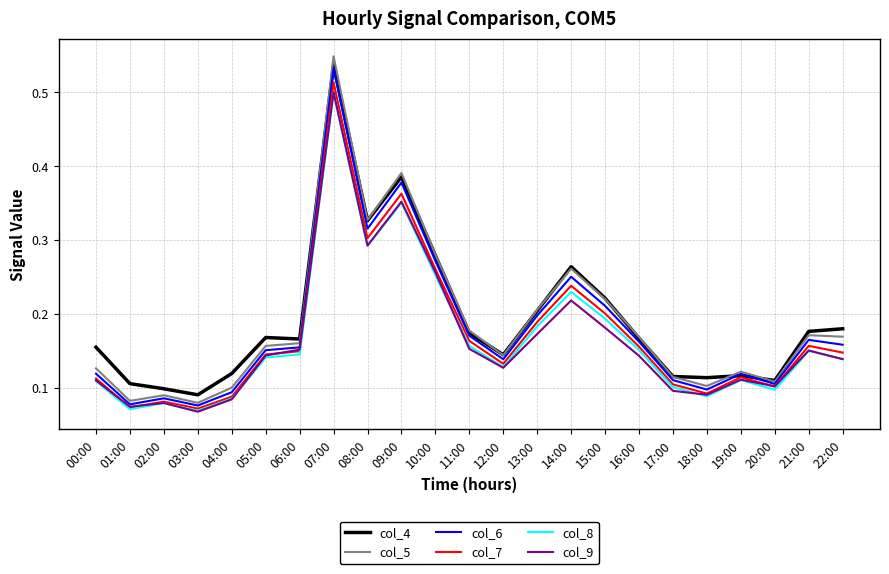

How many col_4 values are between 0 and 1?

23